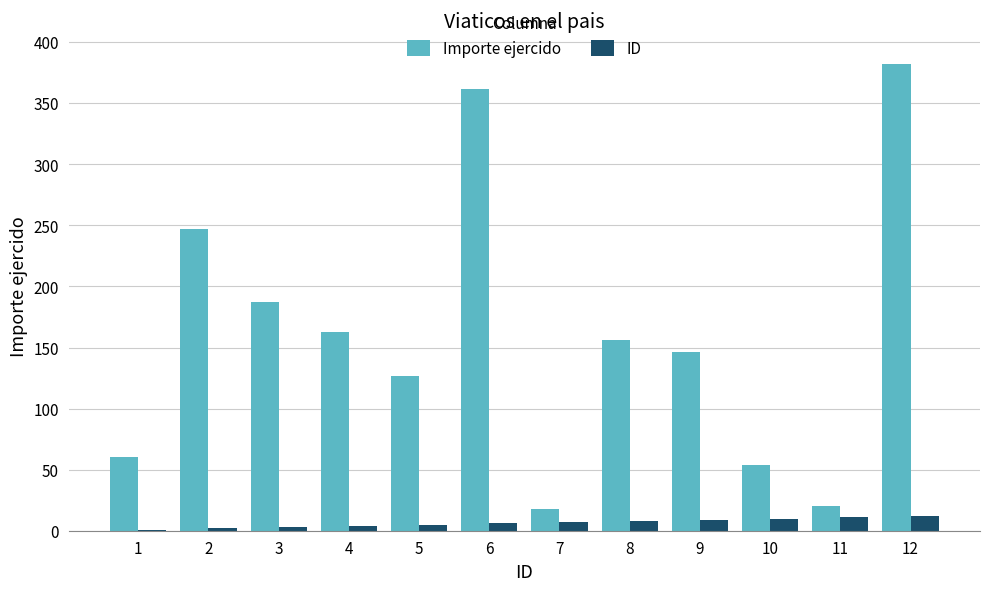

Is the value of Importe ejercido at 4 greater than the value of ID at 12?

Yes